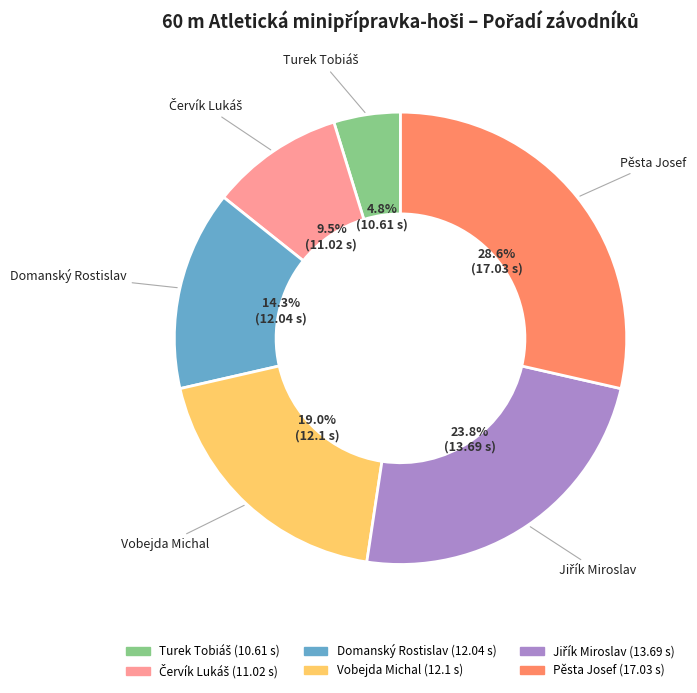

Is there any slice that represents more than half of the pie?

No